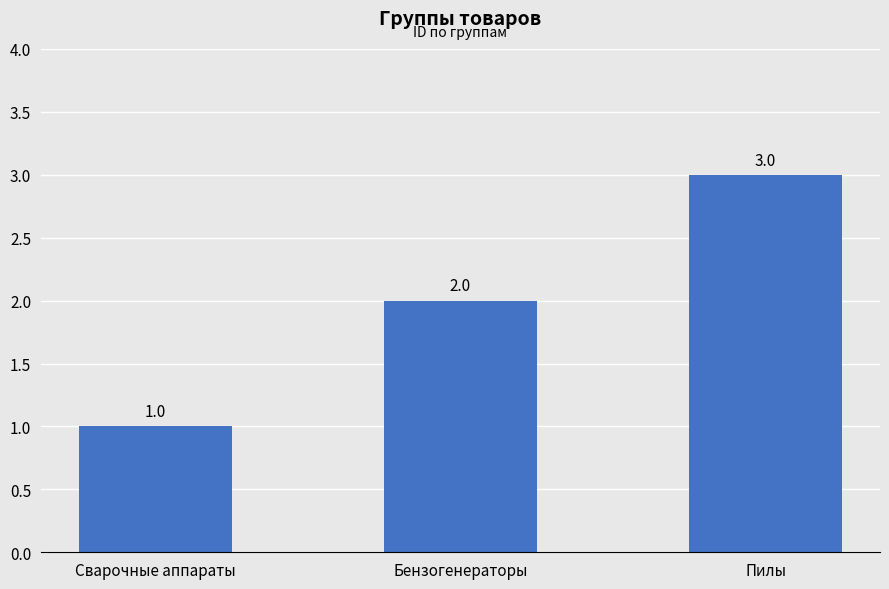

List the labels in order of value, largest first.

Пилы, Бензогенераторы, Сварочные аппараты